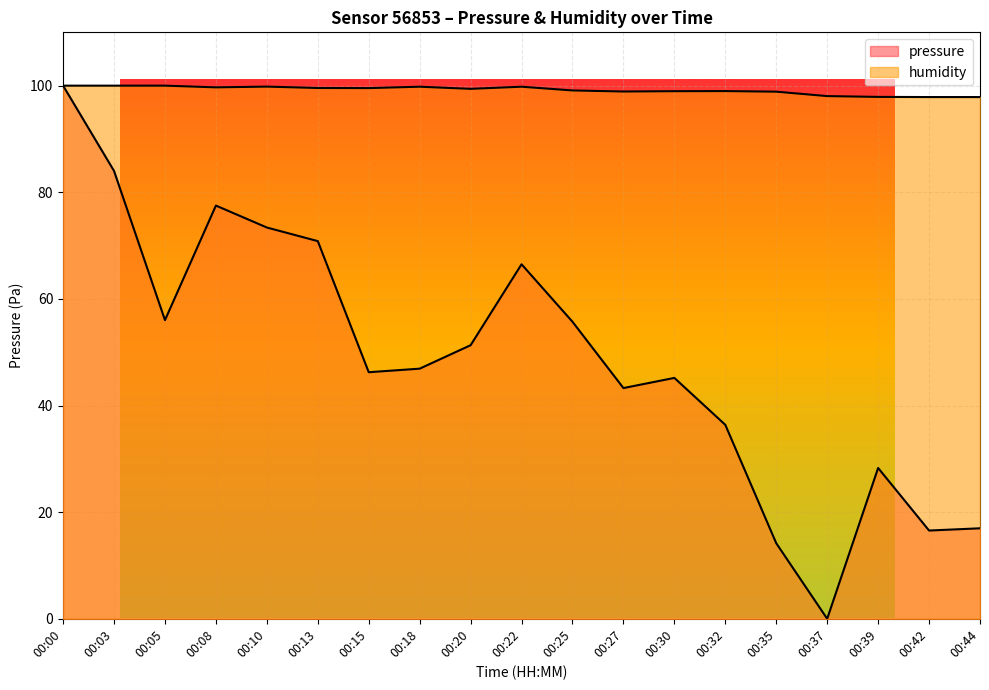

Does the chart display data point markers on the line(s)?

No